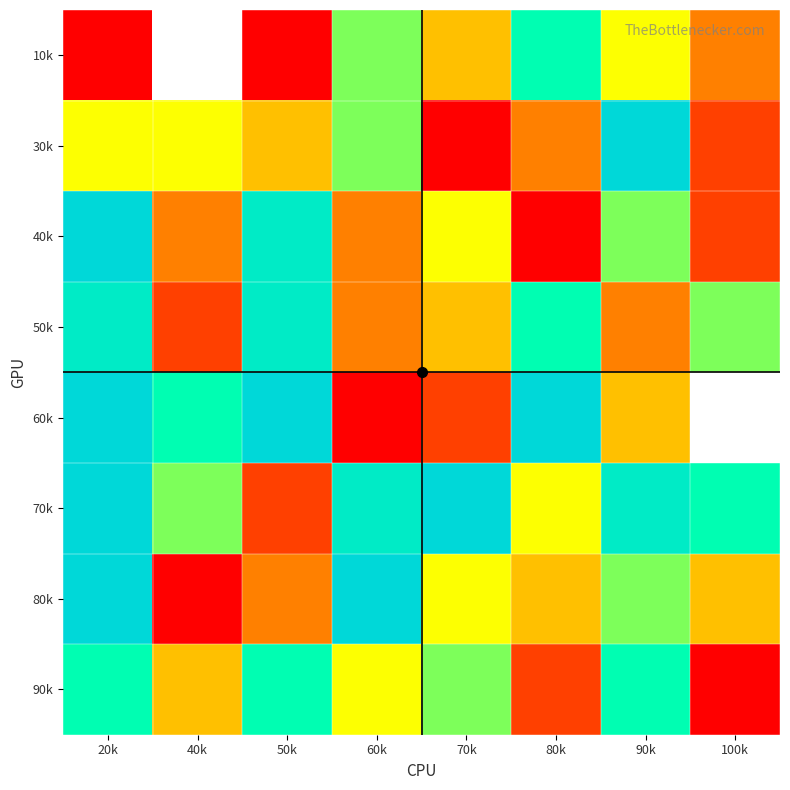

Is it true that 90k equals 3.1 at 20k?

False